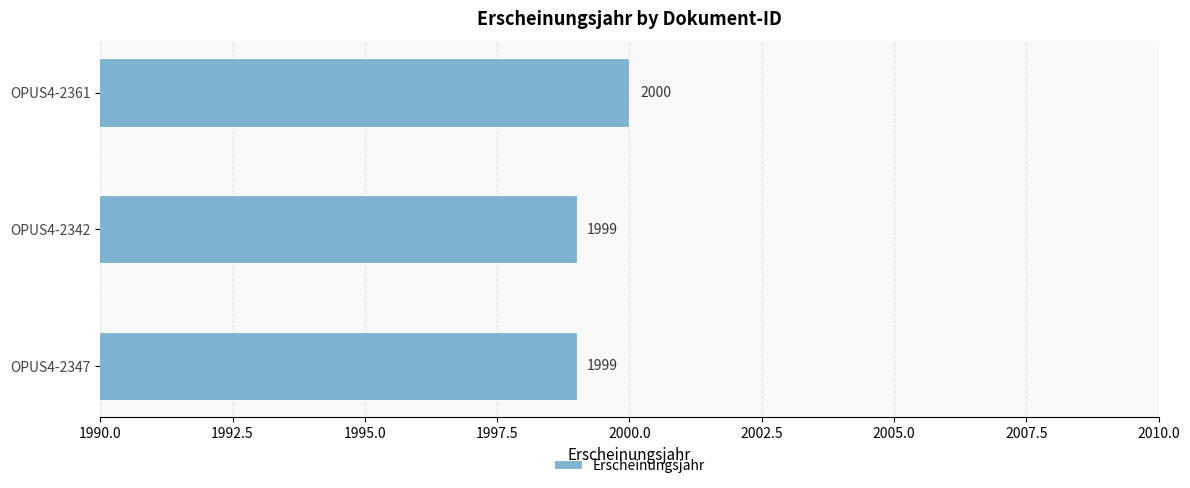

Is it true that the value at OPUS4-2347 is 1287?

False